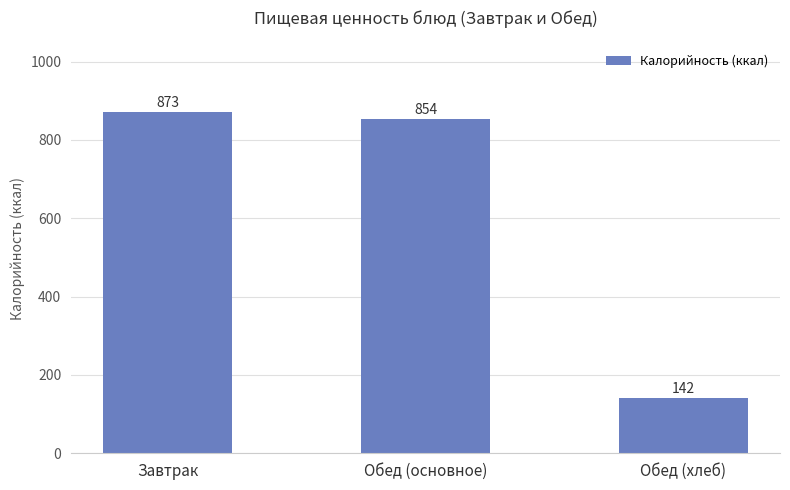

Is it true that the value at Обед (хлеб) is 199.2?

False